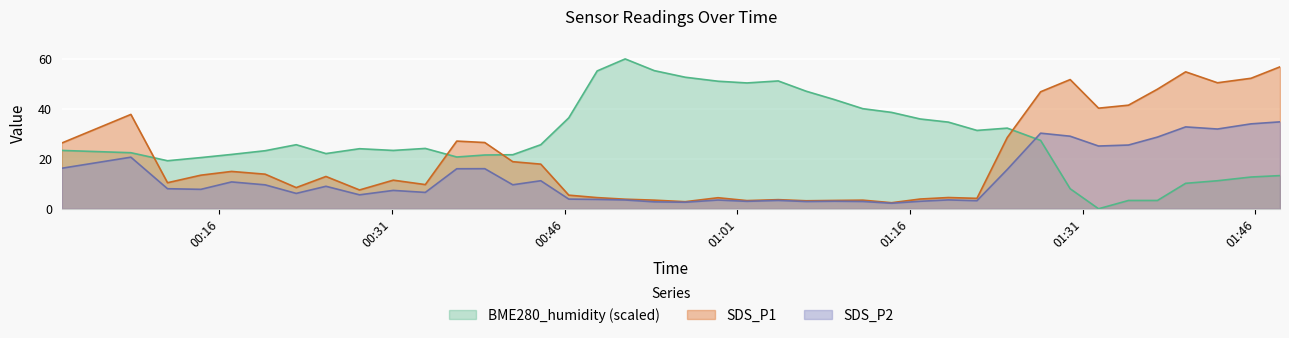

Read the SDS_P1 value at 2021/01/02 01:48:09.

56.8